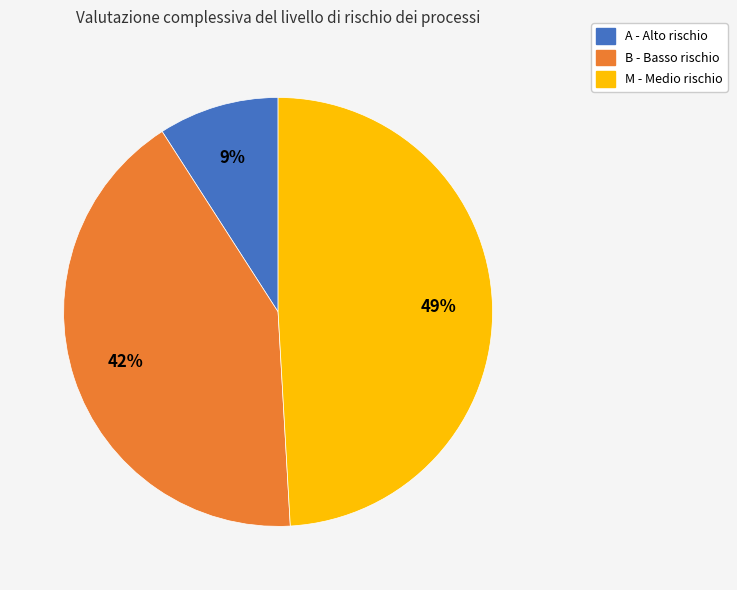

Is there a majority slice in this chart?

No